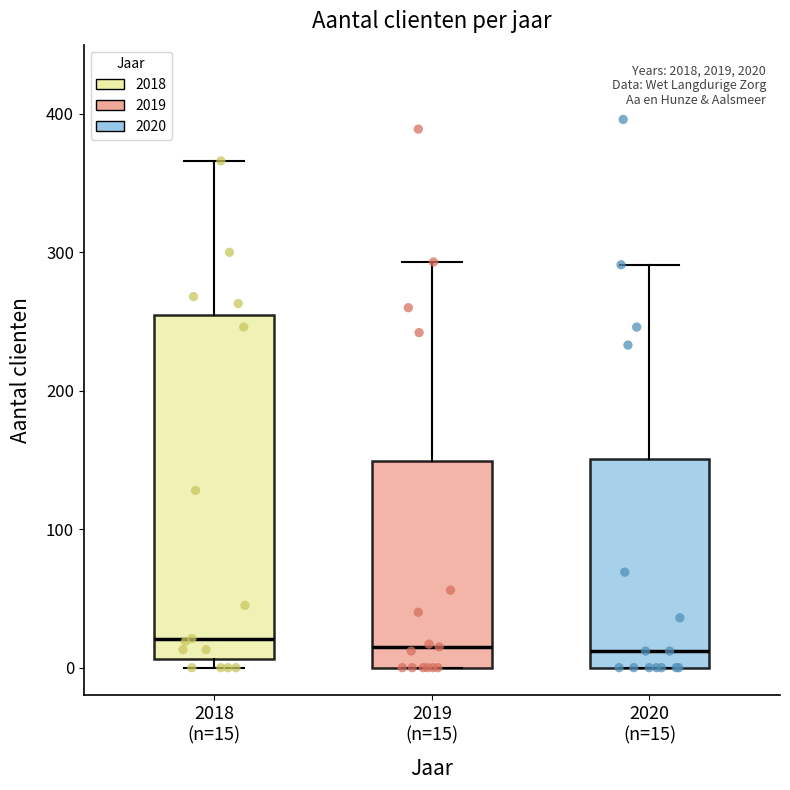

Where does the upper whisker of the box for 2018 (n=15) end on the y-axis? The values are not printed on the chart, so give them approximately, as read against the axis.

370